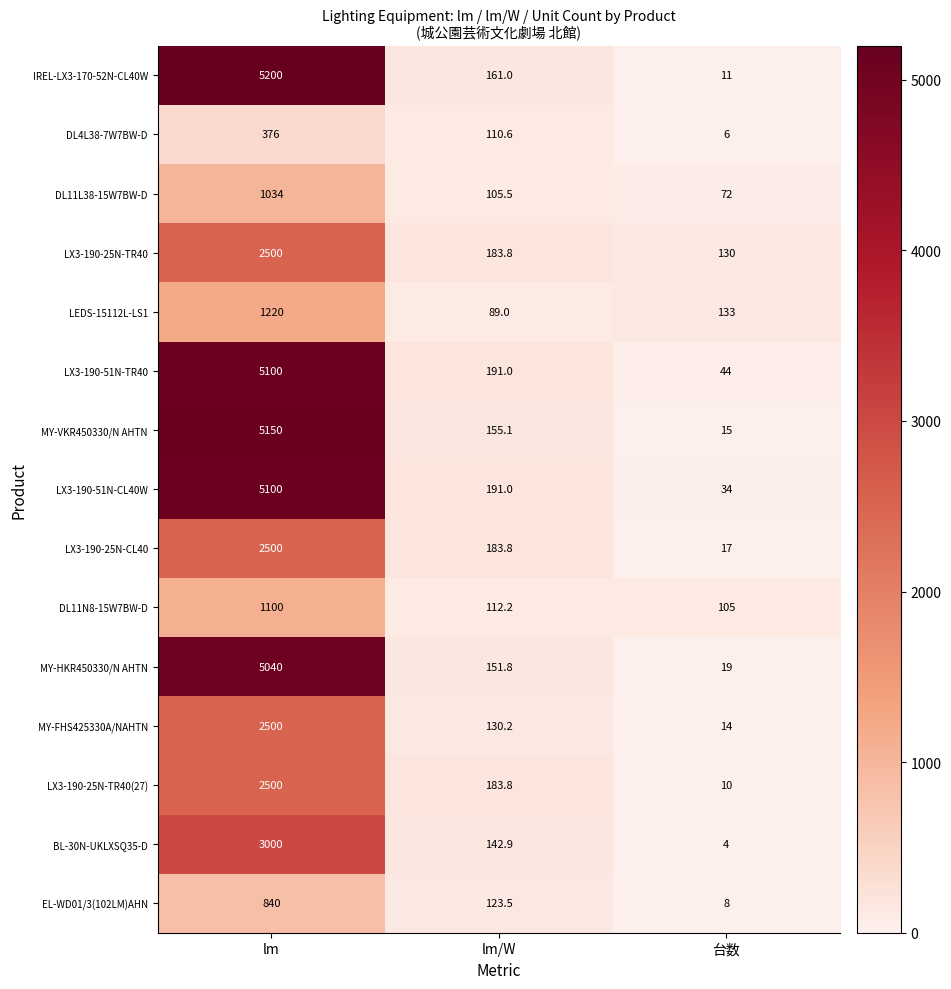

List the labels in order of MY-HKR450330/N AHTN value, largest first.

lm, lm/W, 台数